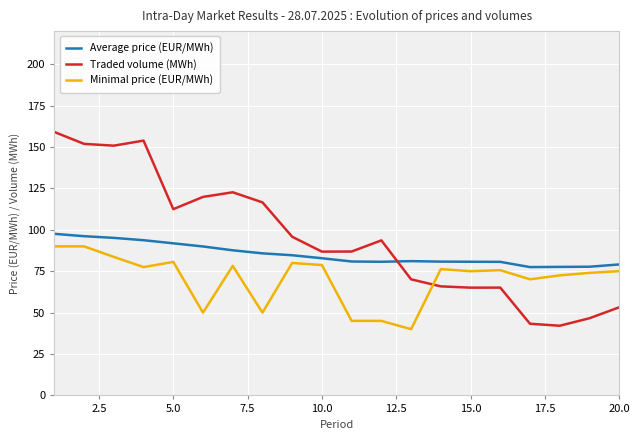

What is the minimum value shown in the chart?

40.0